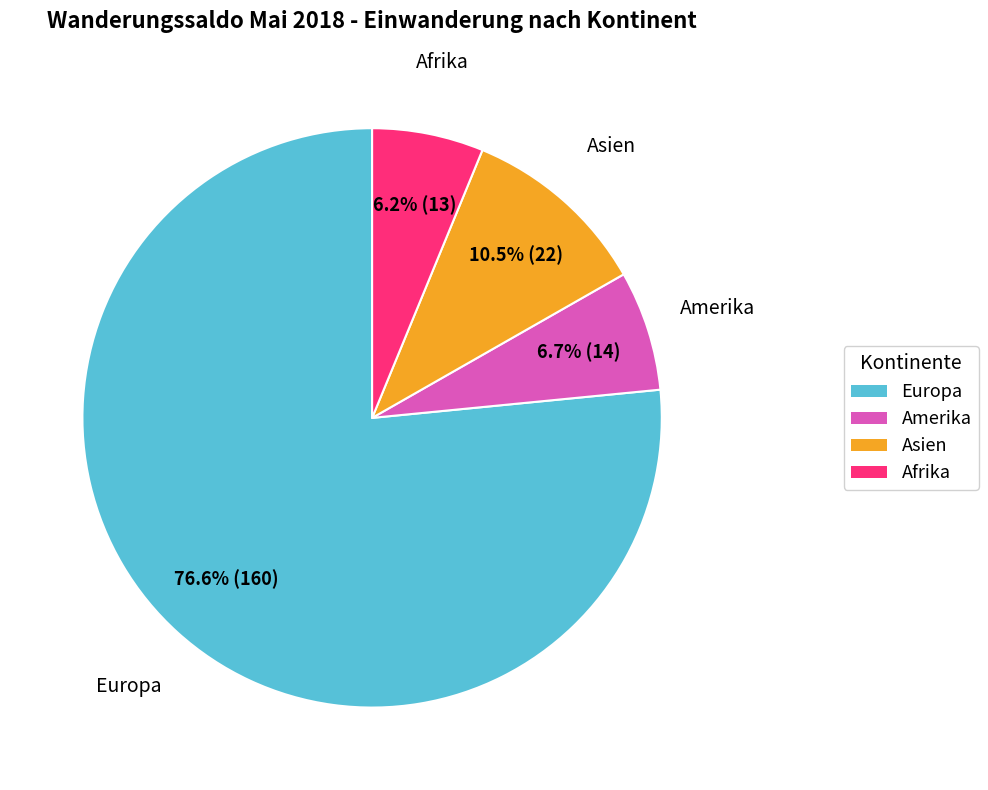

How many segments does this pie chart have?

4